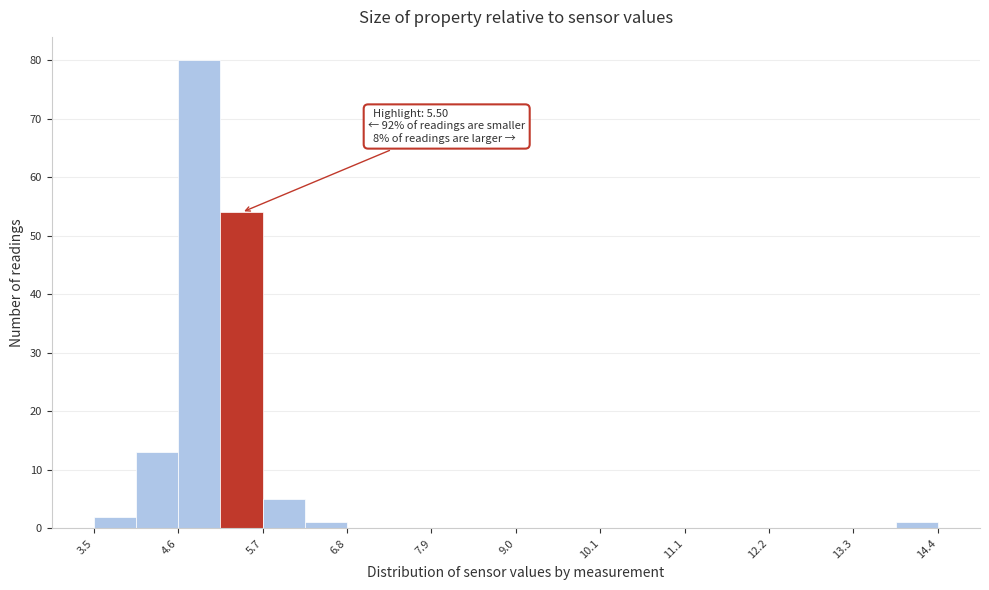

Read against the x-axis, roughly where is the centre of the tallest bar?

4.8